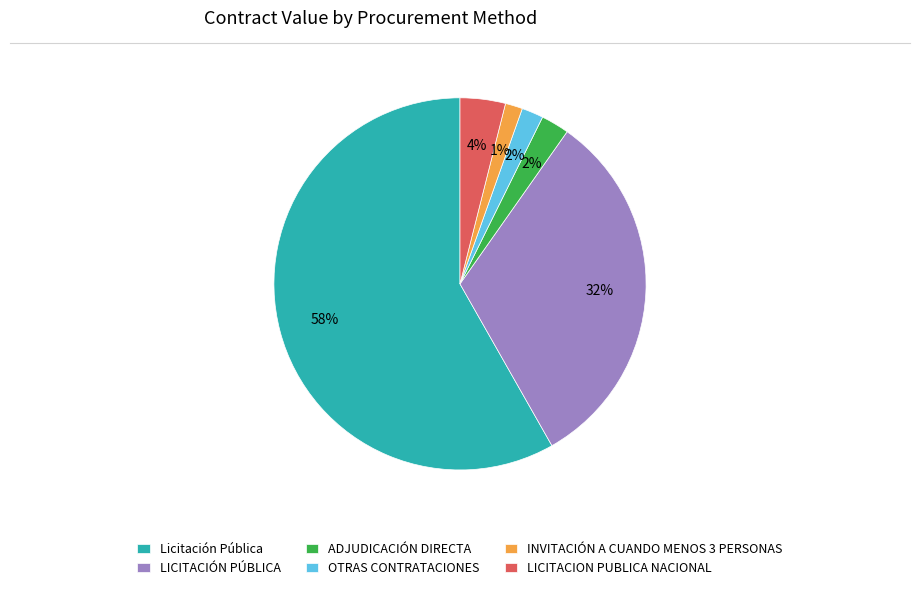

Combined, do Licitación Pública and OTRAS CONTRATACIONES account for over 50%?

Yes